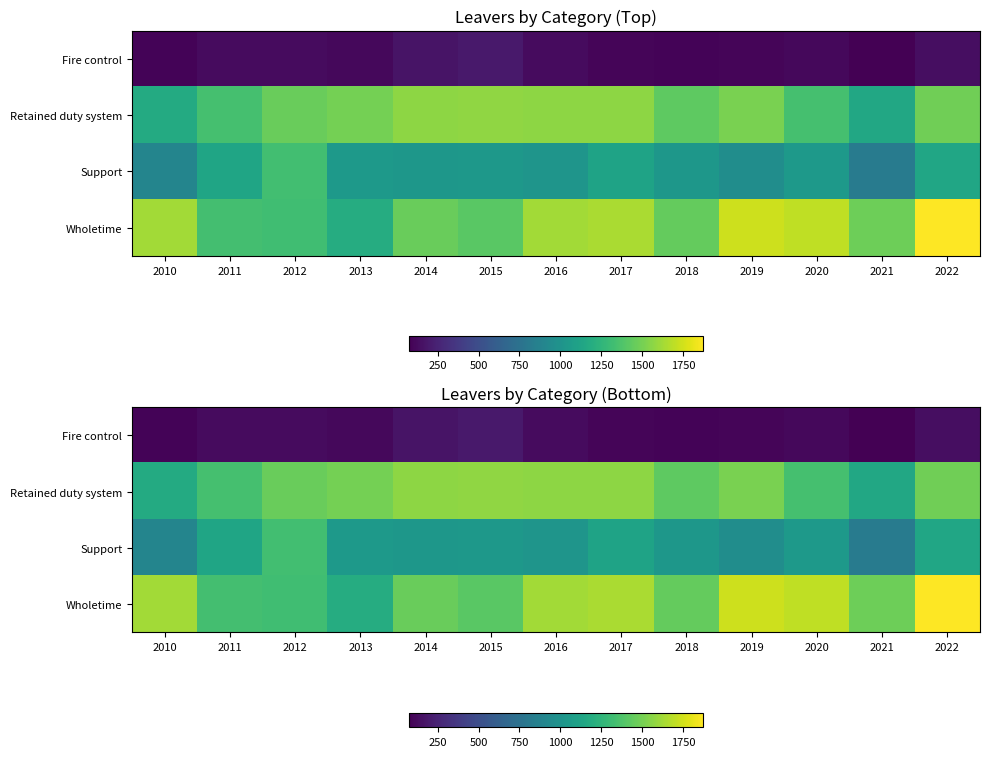

What is the difference between the maximum and second lowest values in the Fire control series?

103